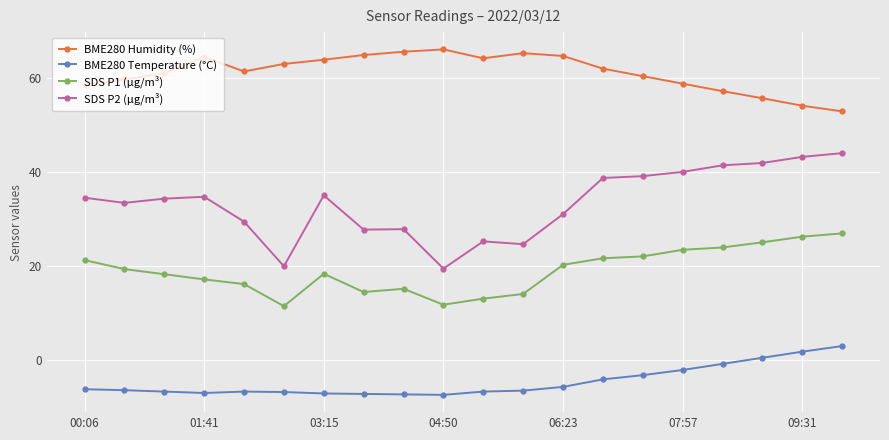

True or false: BME280 Temperature (°C) and SDS P1 (µg/m³) cross at least once.

False